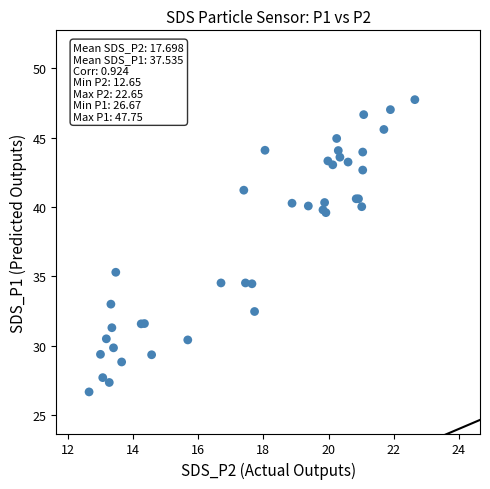

What Y value in the scatter plot is closest to 37?

35.3